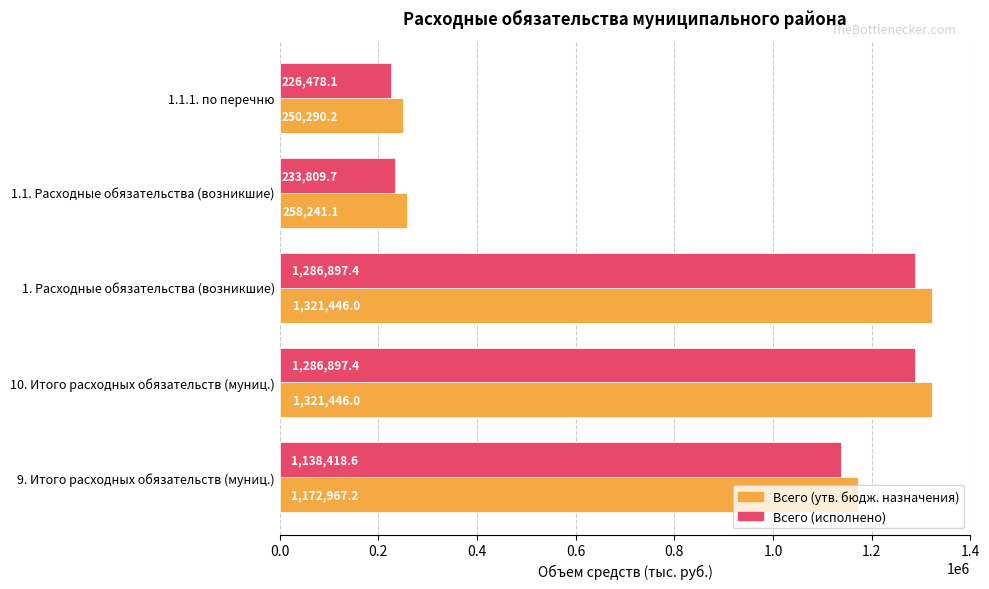

Rank the series at 10. Итого расходных обязательств (муниц.) from lowest to highest value.

Всего (исполнено), Всего (утв. бюдж. назначения)